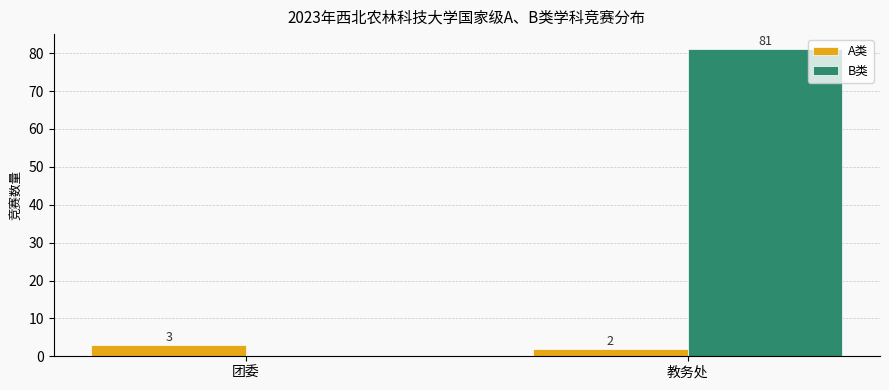

Count the B类 values in the range 0 to 81.

2